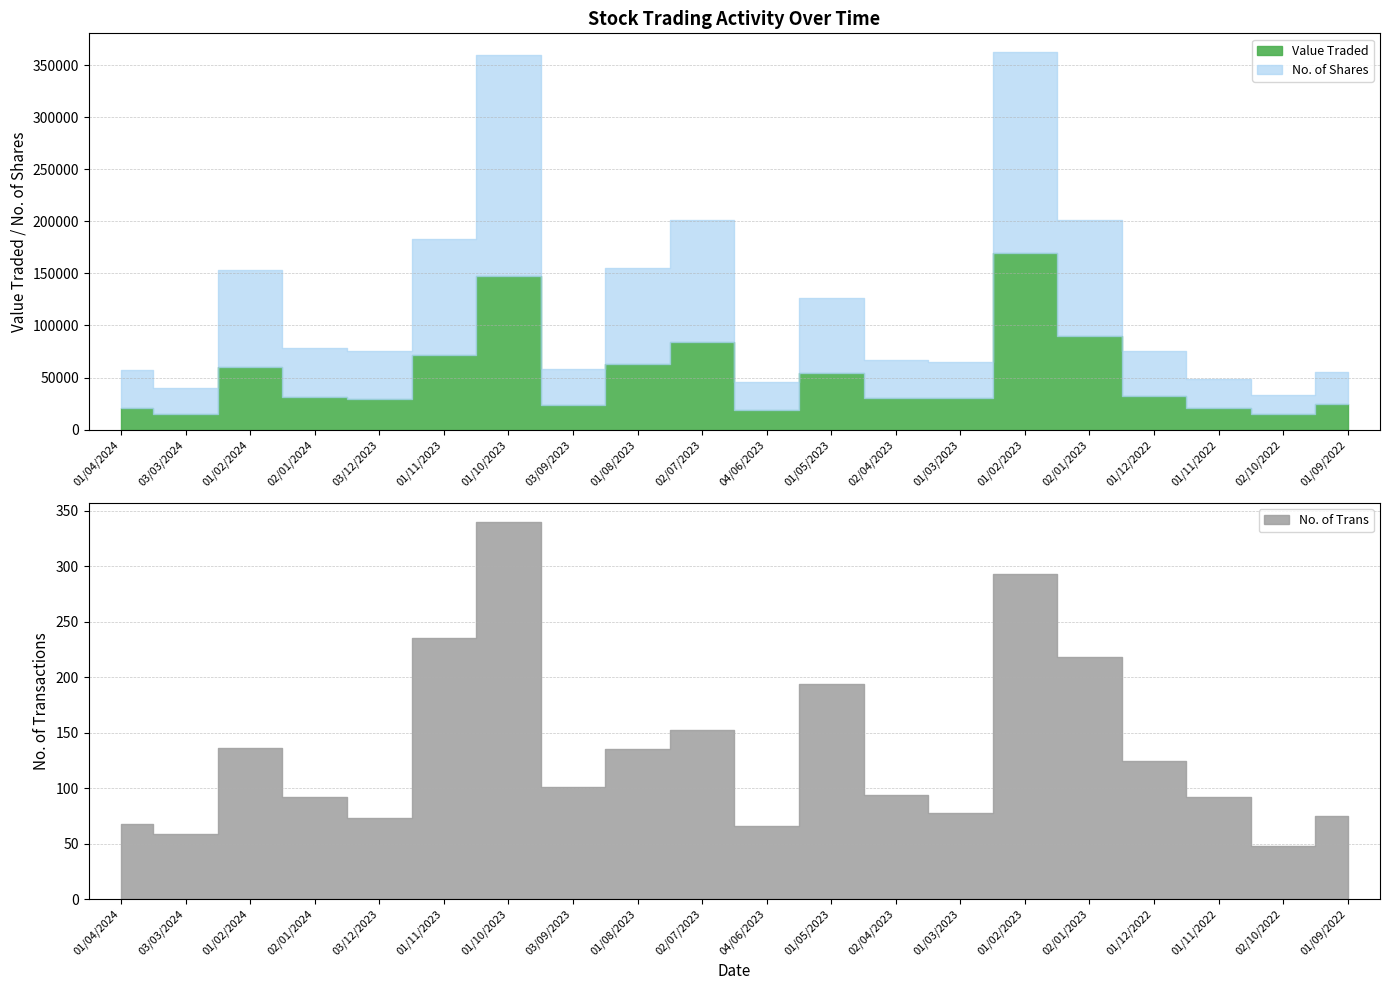

Which series has the widest spread of values?

No. of Shares